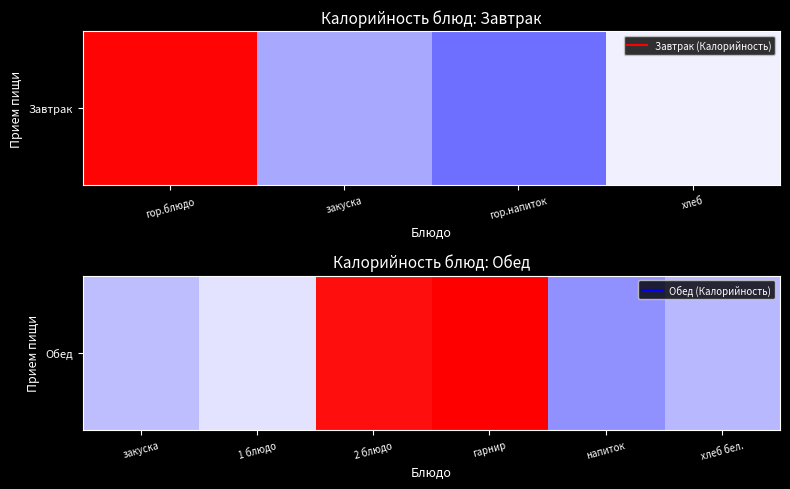

What is the sum of the values at напиток and 1 блюдо?

146.0